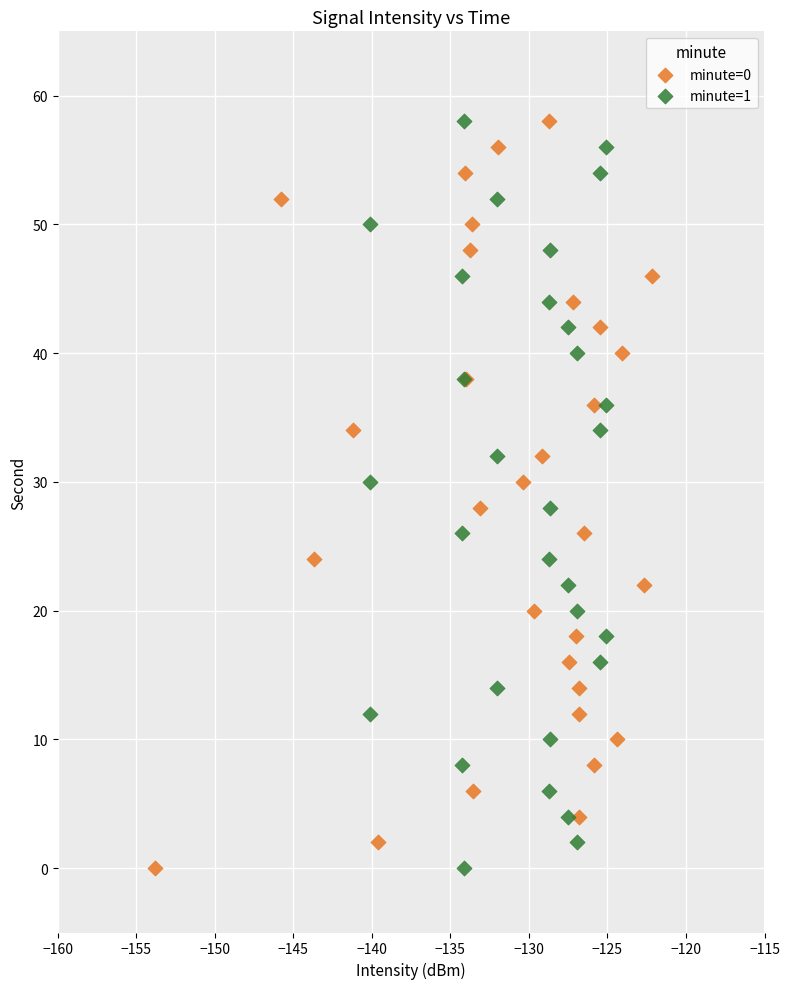

What are all the series names shown in the legend?

minute=0, minute=1